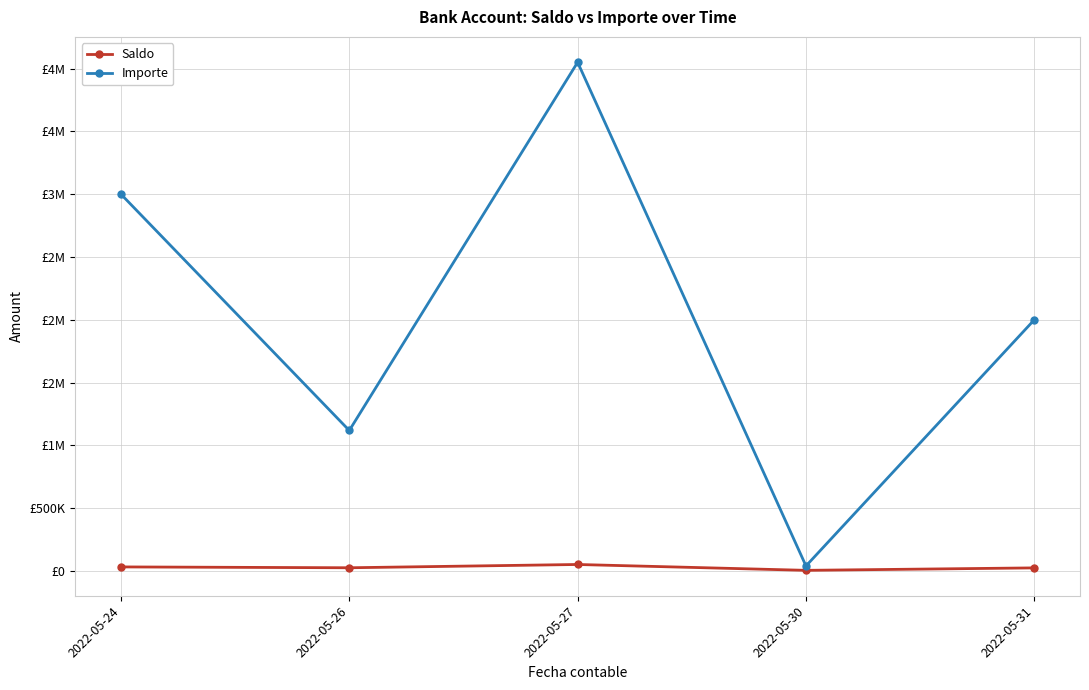

List the labels in order of Saldo value, largest first.

2022-05-27, 2022-05-24, 2022-05-26, 2022-05-31, 2022-05-30